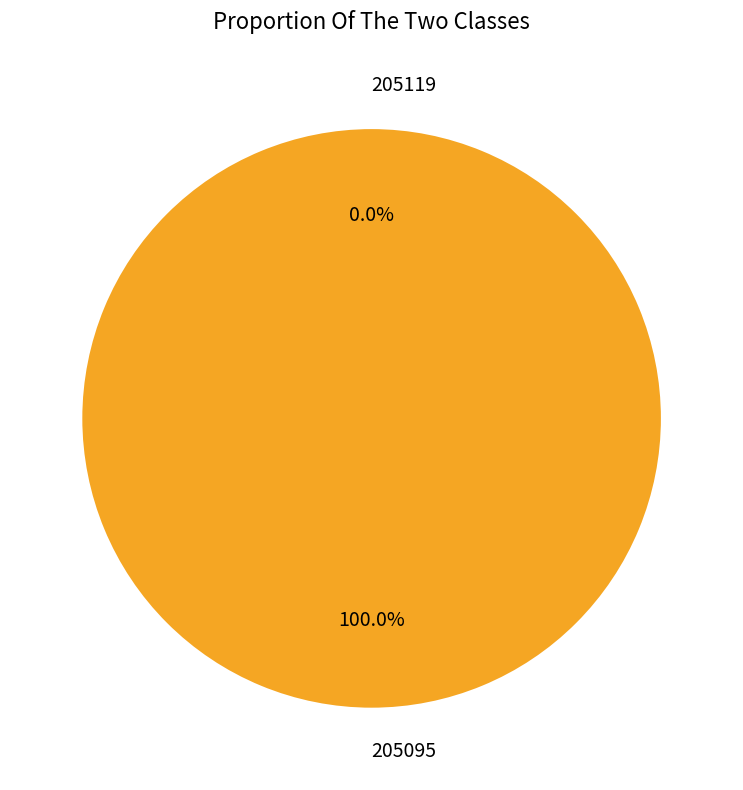

Is it true that 205119 is 0% of the pie?

True